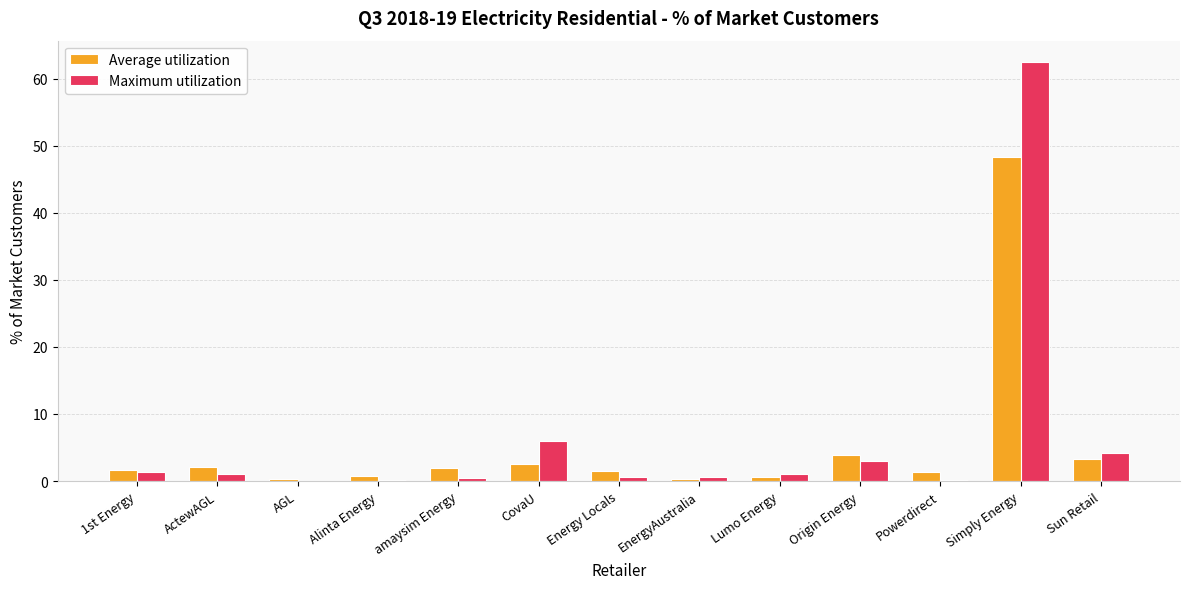

True or false: Maximum utilization has a value of 0.4 at amaysim Energy.

True